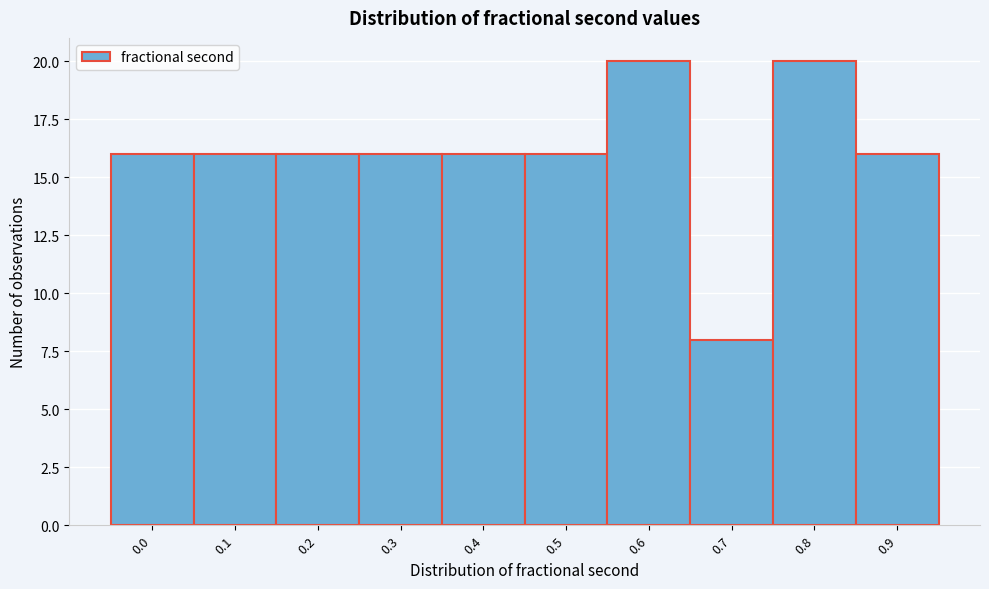

Reading left to right, what are all the values shown in this chart?

16	16	16	16	16	16	20	8	20	16